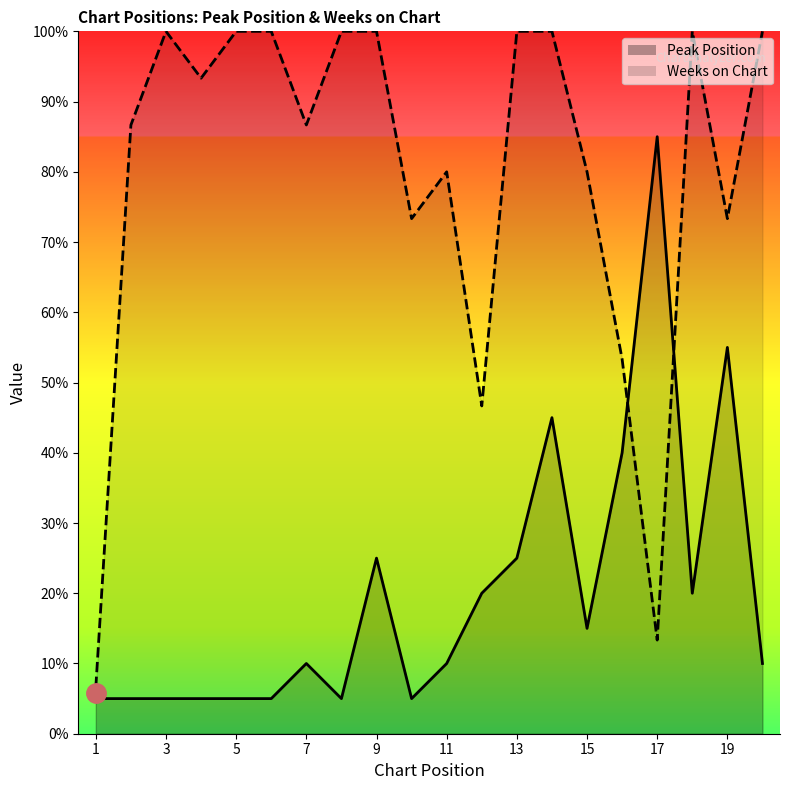

Rank the series by their average value, from highest to lowest.

Weeks on Chart, Peak Position